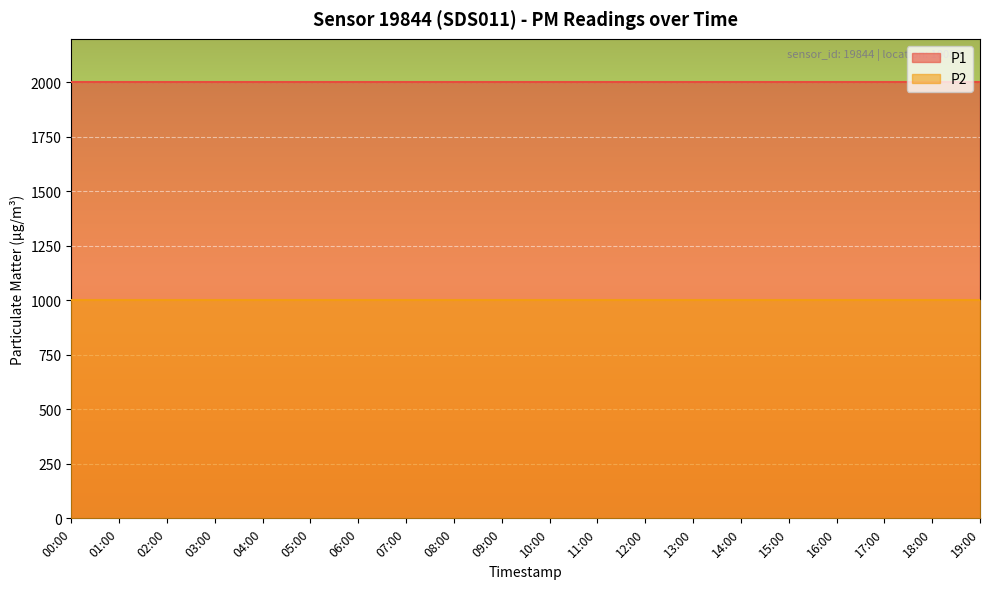

Is it true that P2 equals 485.8 at 16:00?

False